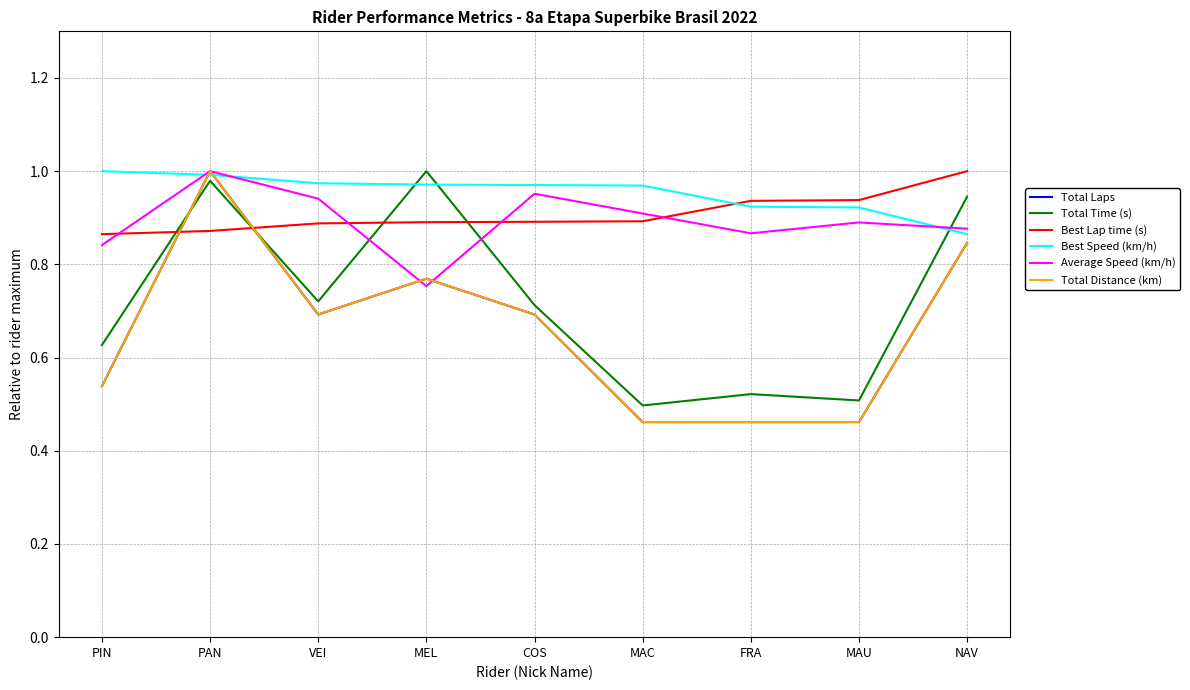

What is the lowest value of the Average Speed (km/h) series?

0.8